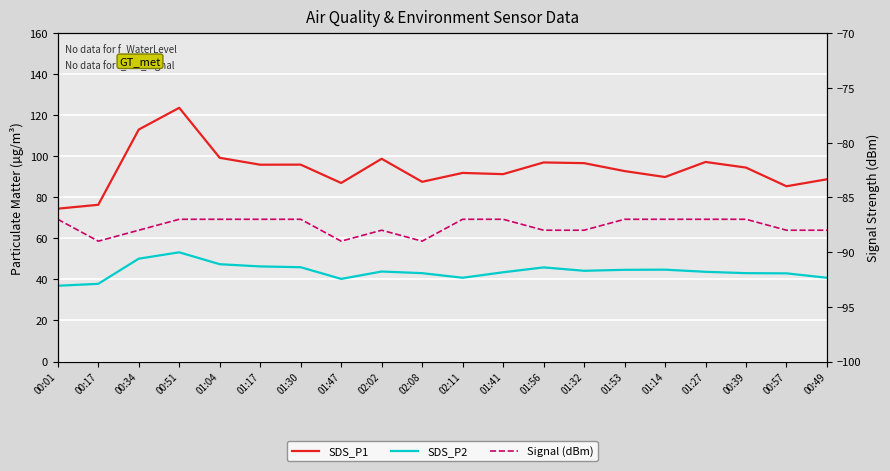

Where is the first local maximum for Signal (dBm)?

02:02